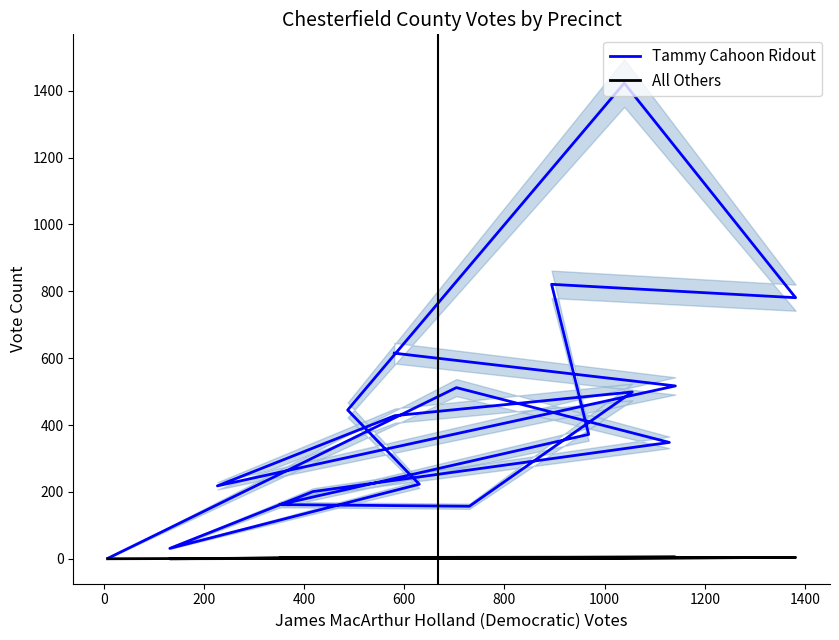

What is the label of the 14th point from the right?

600